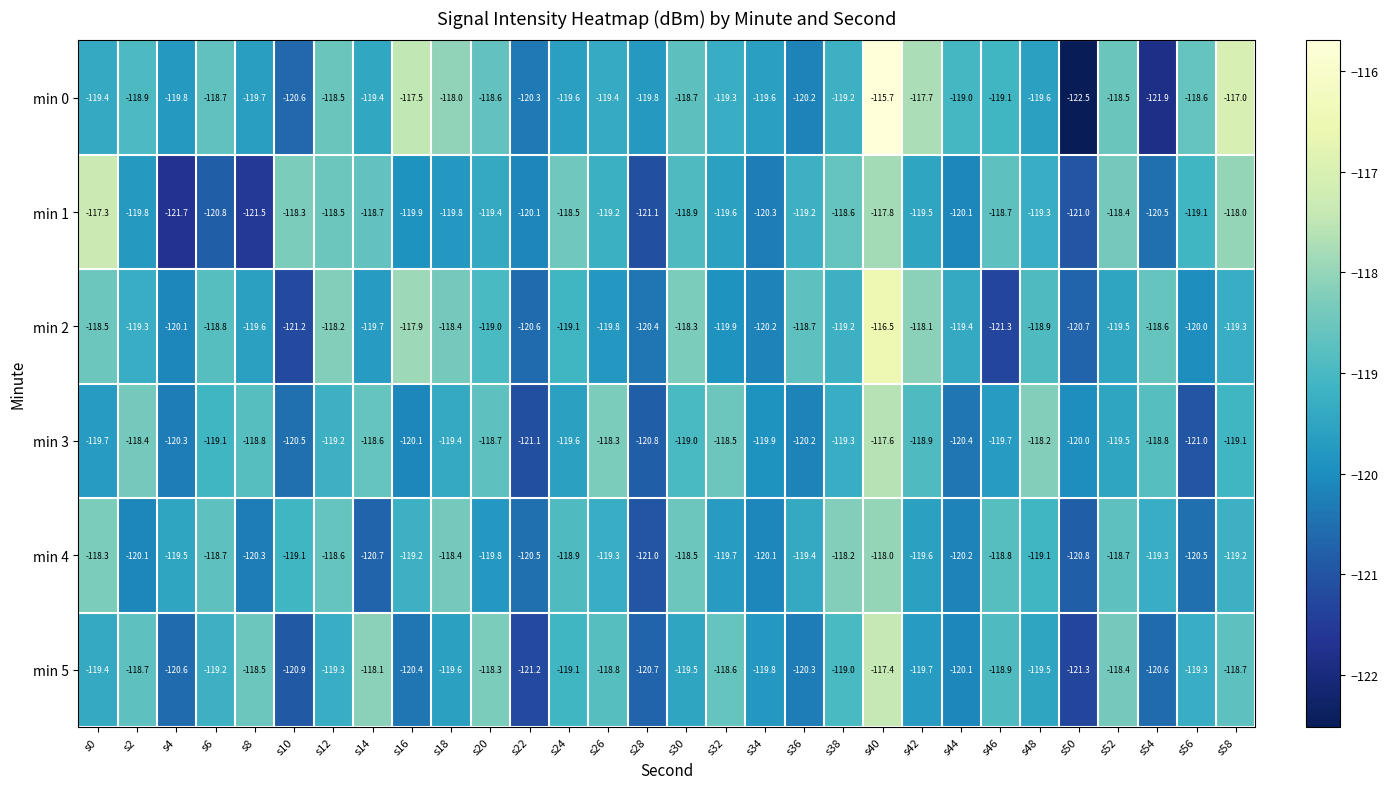

Which series has the largest range (max minus min)?

min 0